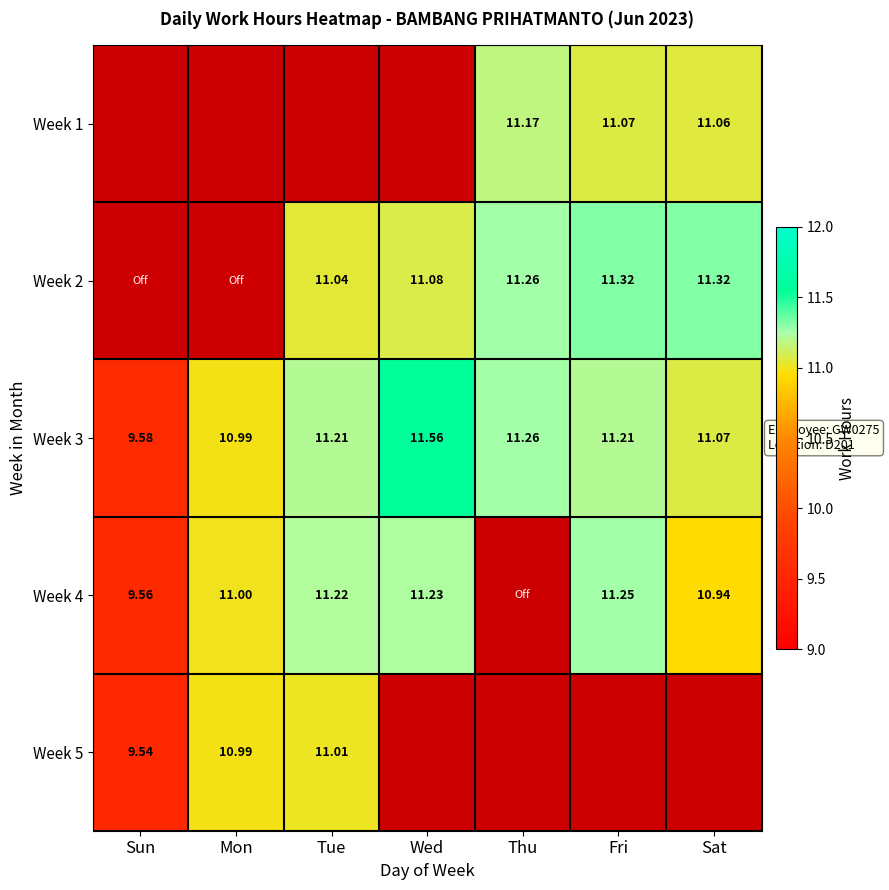

Is the value of Week 3 at Sat greater than the value of Week 4 at Sat?

Yes